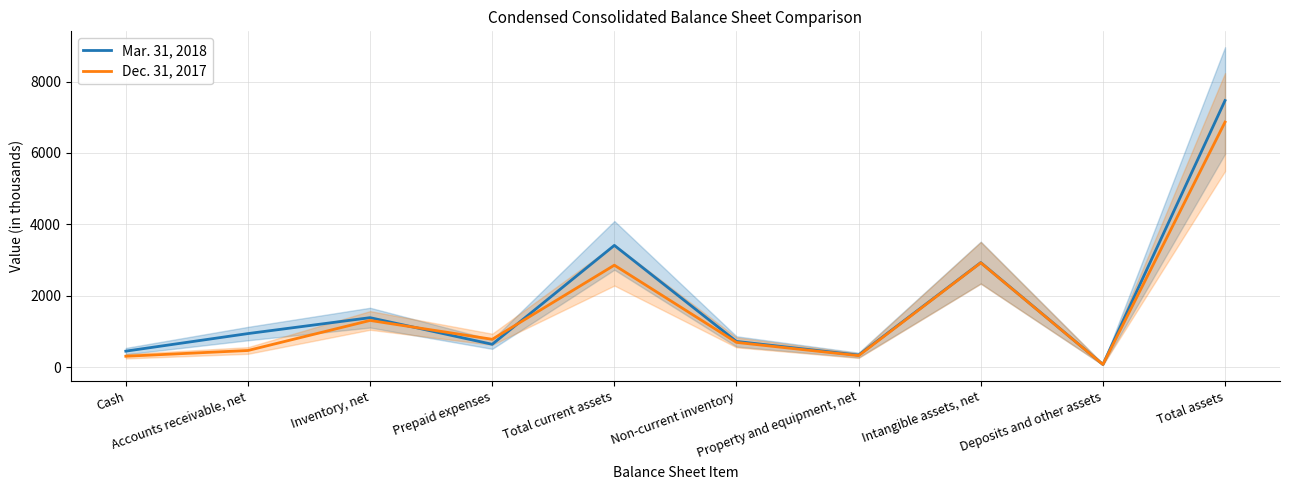

Reading left to right, extract all data points from this chart.

Mar. 31, 2018: Cash=447	Accounts receivable, net=939	Inventory, net=1385	Prepaid expenses=639	Total current assets=3410	Non-current inventory=719	Property and equipment, net=336	Intangible assets, net=2928	Deposits and other assets=75	Total assets=7468
Dec. 31, 2017: Cash=304	Accounts receivable, net=465	Inventory, net=1307	Prepaid expenses=779	Total current assets=2855	Non-current inventory=692	Property and equipment, net=321	Intangible assets, net=2922	Deposits and other assets=74	Total assets=6864